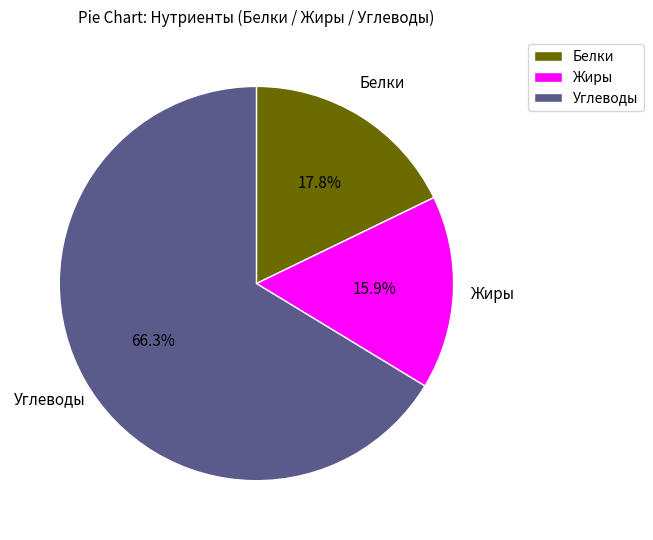

What is the smallest slice in the pie chart?

Жиры